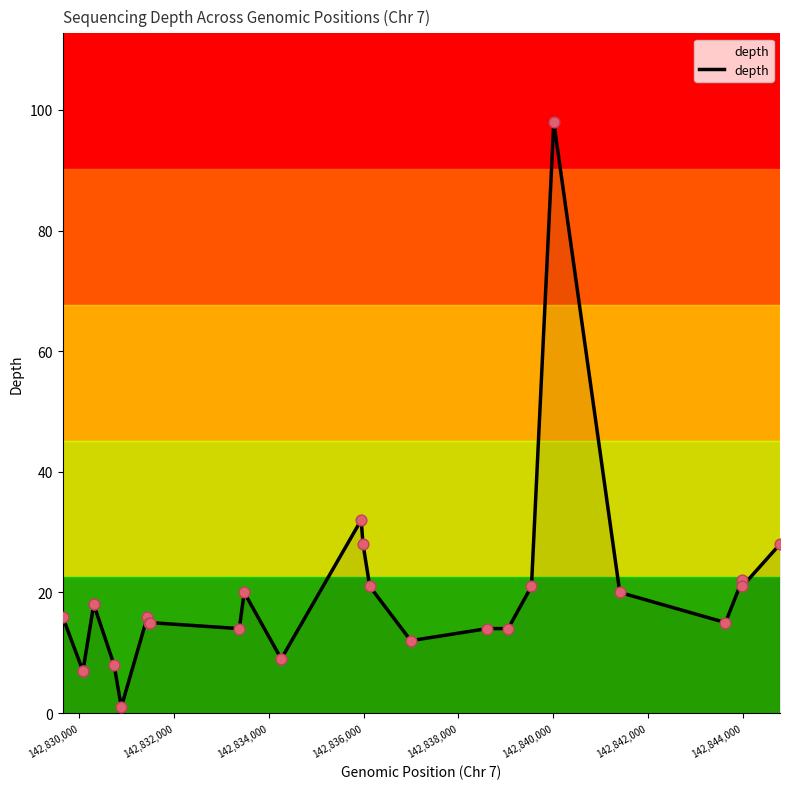

What is the difference between the maximum and minimum values?

97